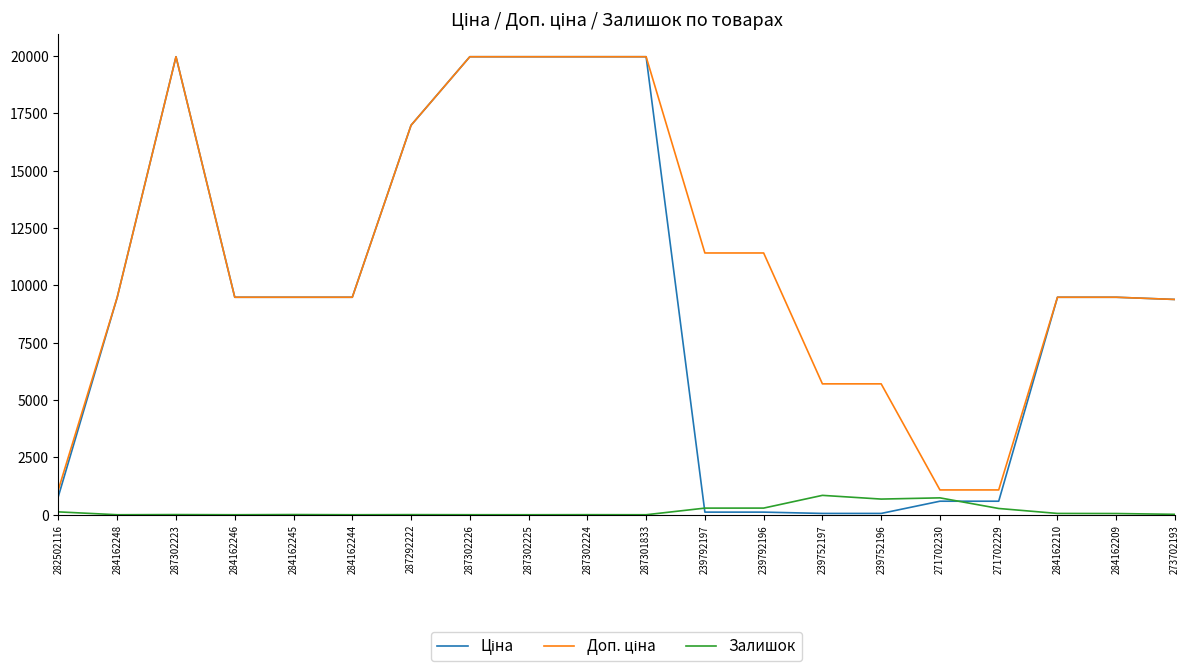

What is the total value across all series at 284162248?

18960.1